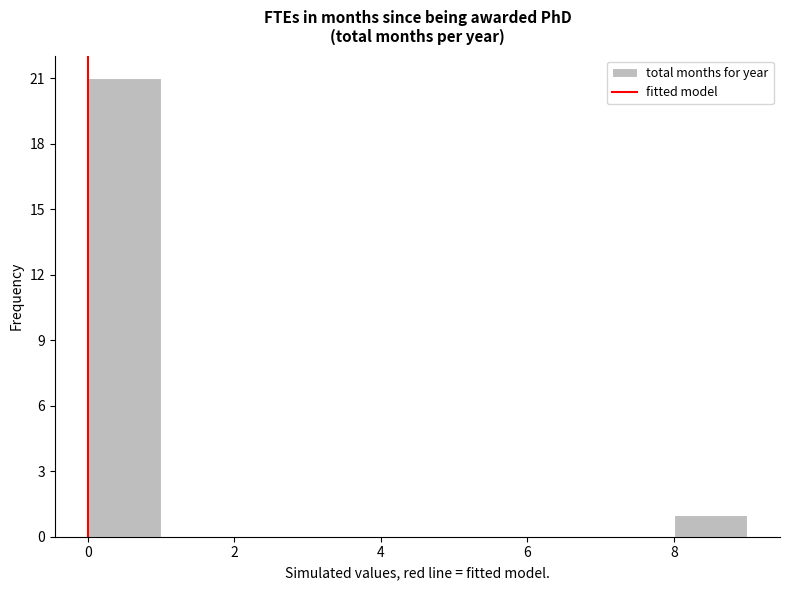

Which range on the x-axis has the tallest bar?

0 to 1